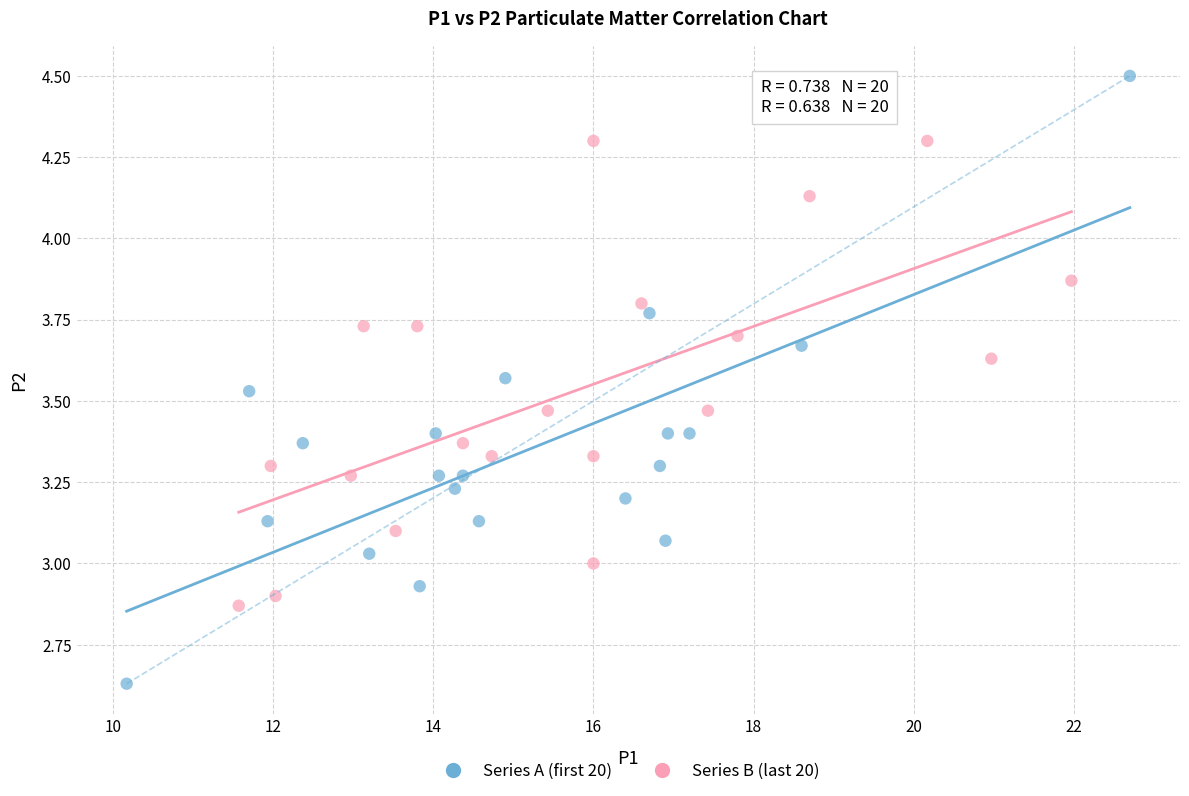

Which series has the largest Y range (max minus min)?

Series A (first 20)